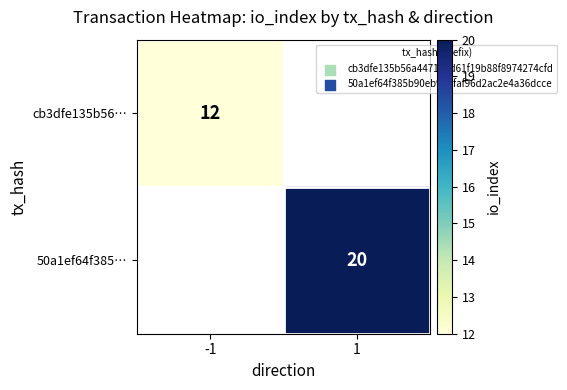

The value of 50a1ef64f385… at 1 is 27. True or false?

False